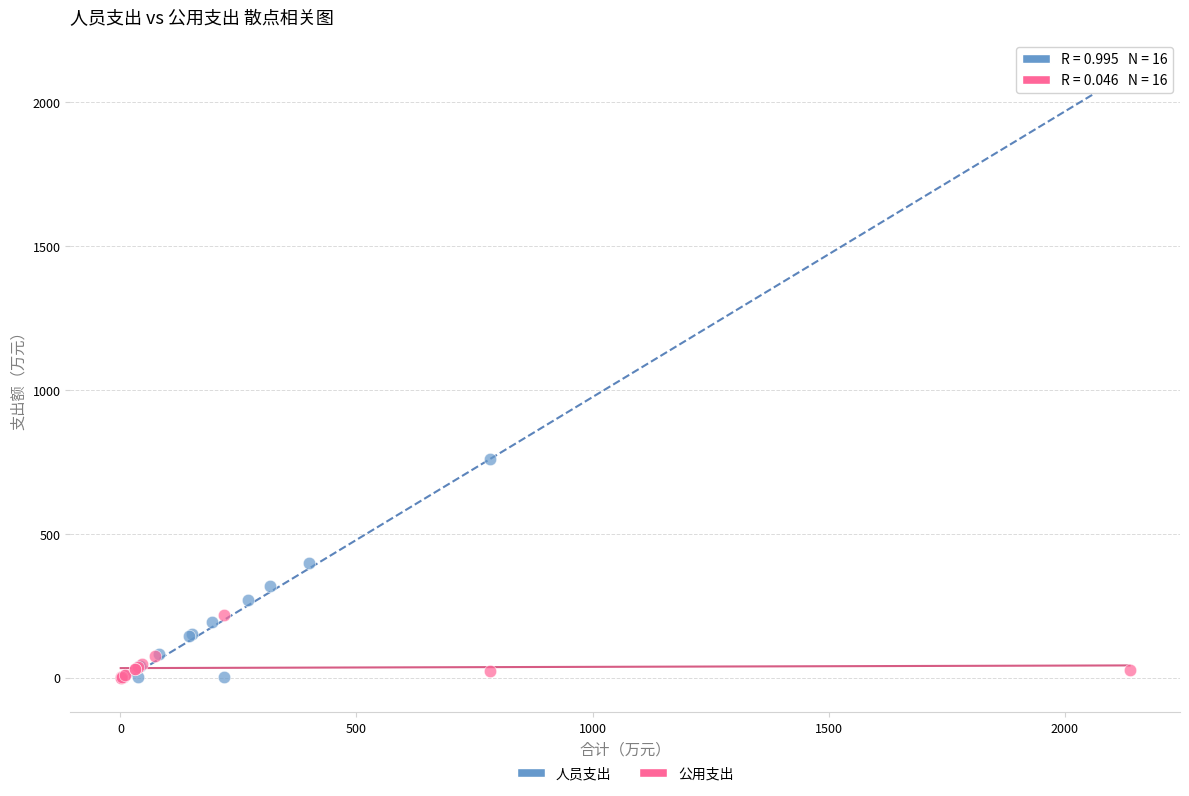

Which series has the largest Y range (max minus min)?

人员支出